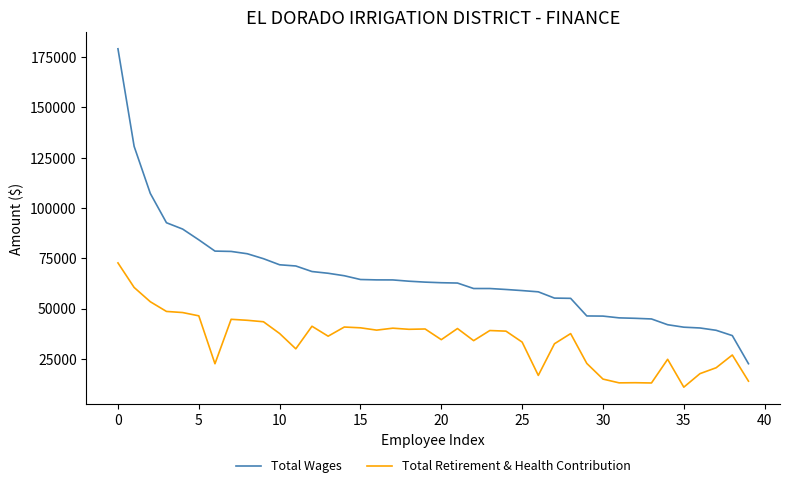

Rank the series by their maximum value, from lowest to highest.

Total Retirement & Health Contribution, Total Wages